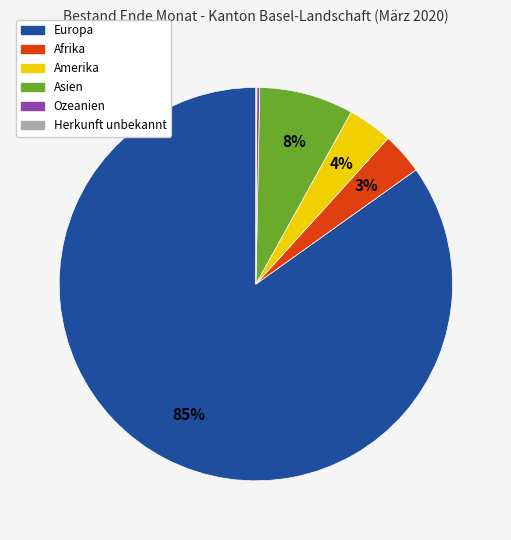

The Afrika slice represents 17% of the pie. True or false?

False